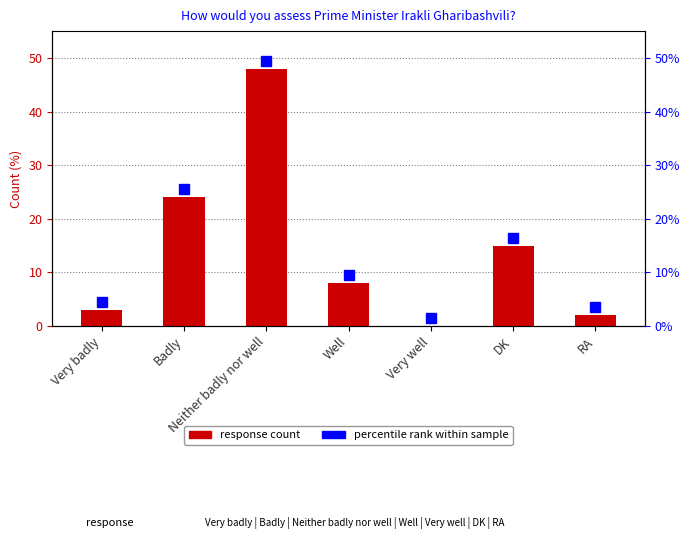

Where does the data first go above 8?

Badly